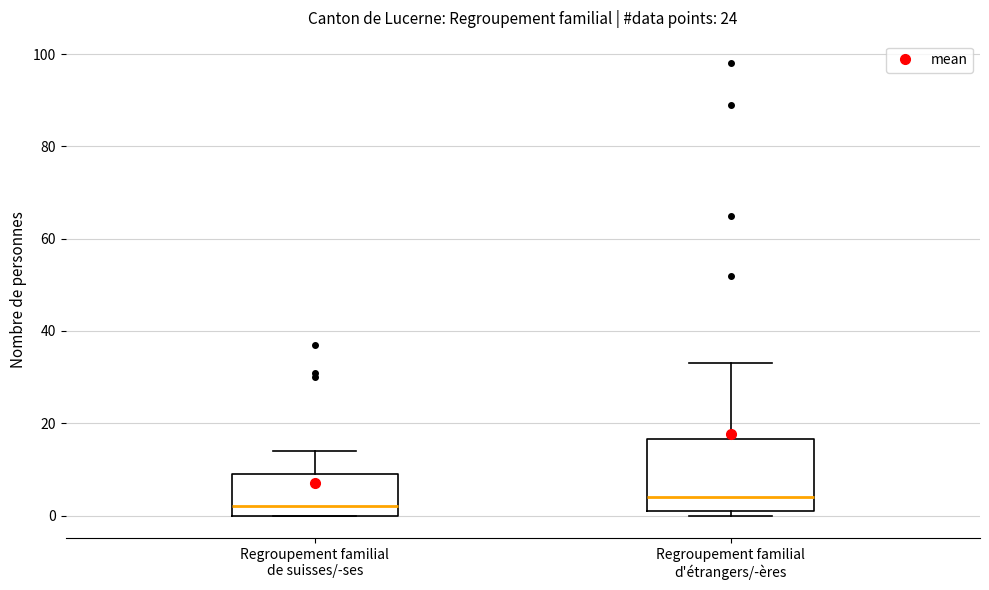

Reading left to right, transcribe this box plot: for each box, give where its median line is, the range the box spans, and where its two whiskers end, as read against the y-axis. The values are not printed on the chart, so give them approximately, as read against the axis.

Regroupement familial de suisses/-ses: median 2, box 0 to 10, whiskers 0 to 14
Regroupement familial d'étrangers/-ères: median 4, box 2 to 16, whiskers 0 to 34